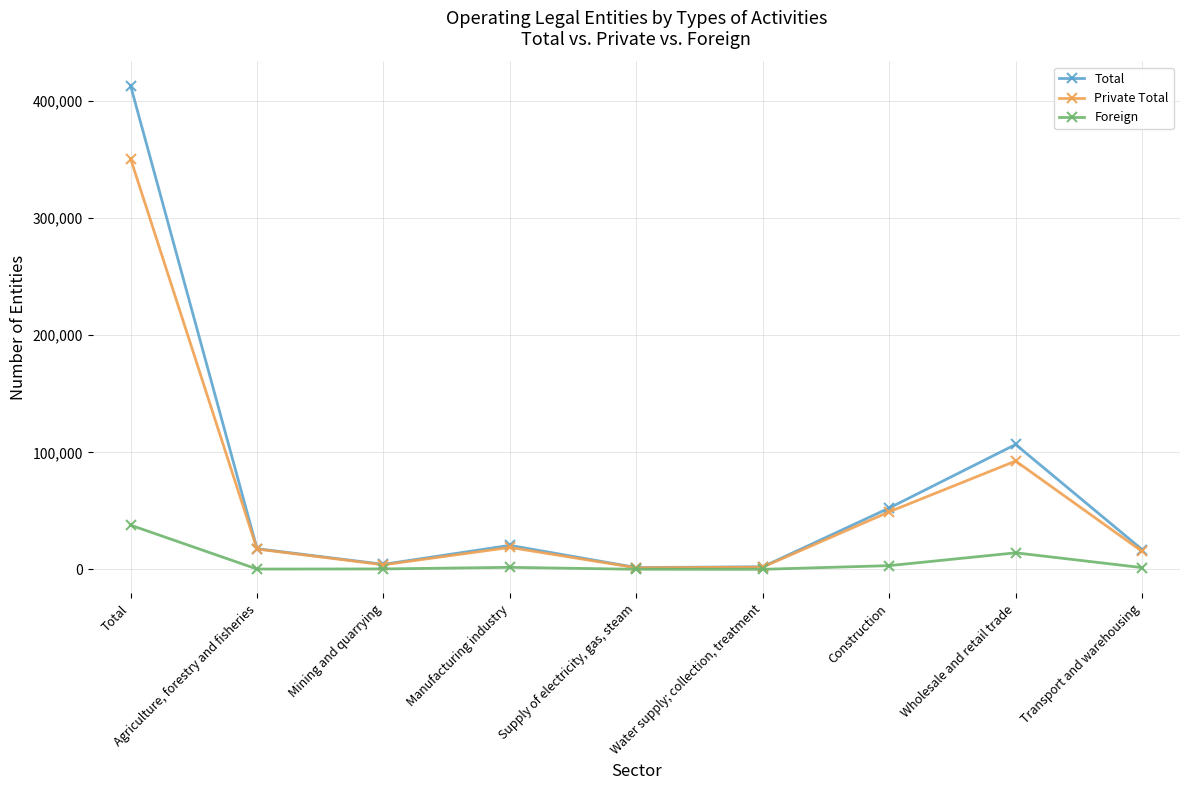

At which category does Total reach its first local valley?

Mining and quarrying